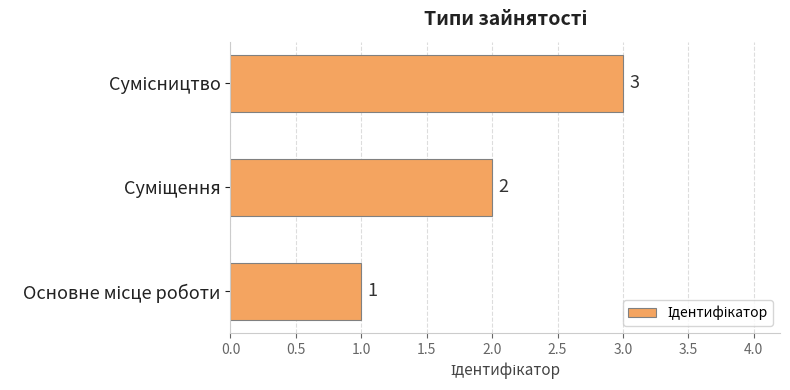

Count the values in the range 1 to 3.

3